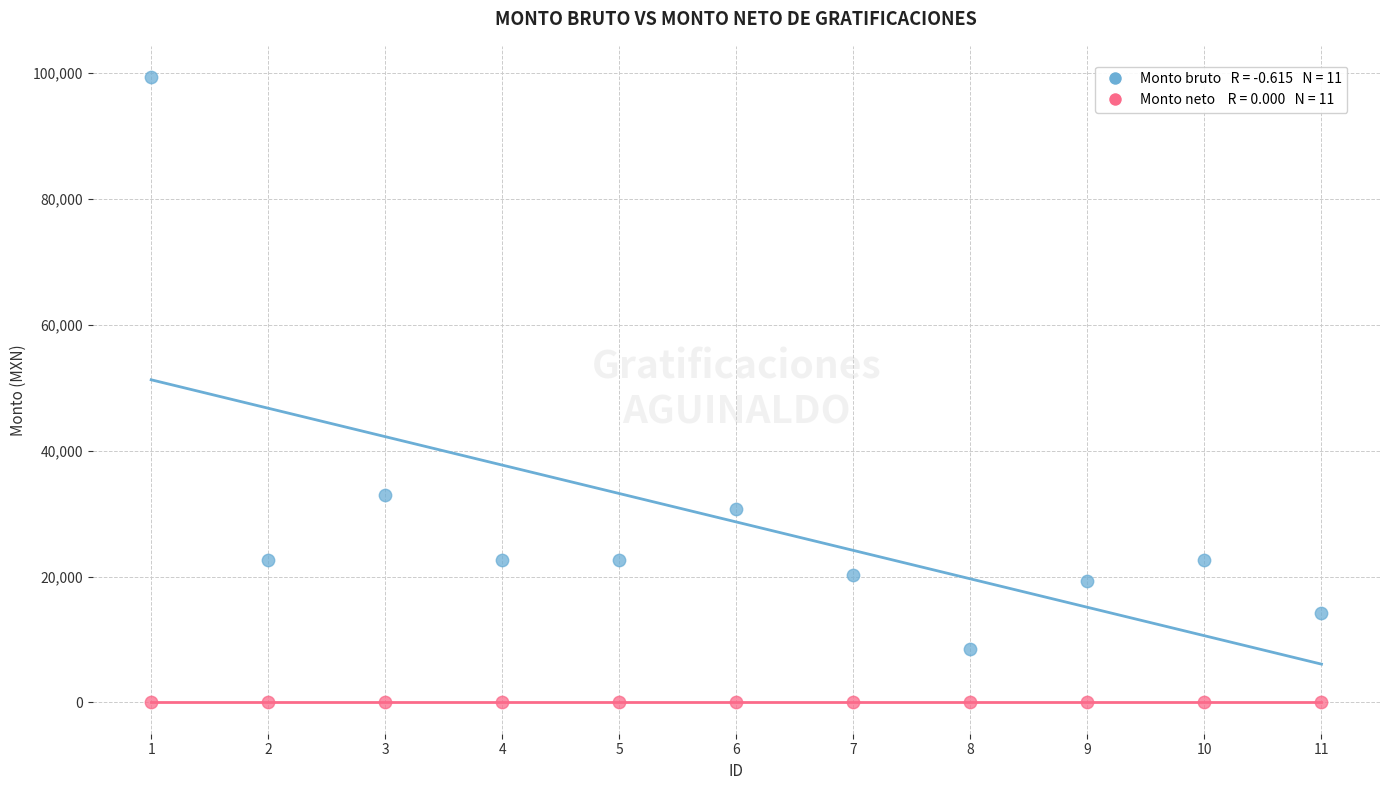

How many points are shown in the scatter plot?

22